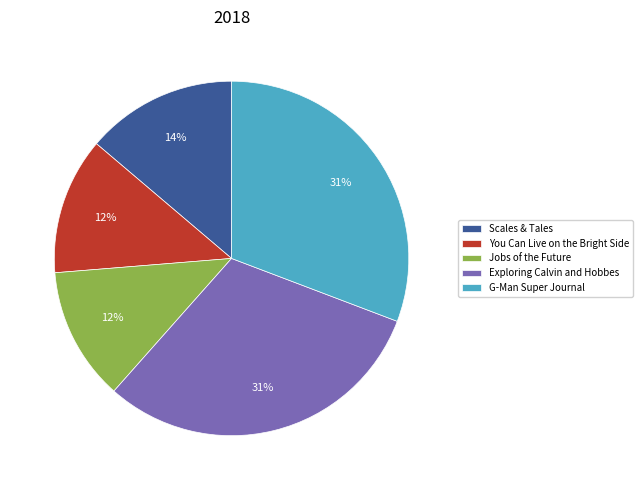

To the nearest percent, what is the combined percentage of Exploring Calvin and Hobbes and Scales & Tales?

45%